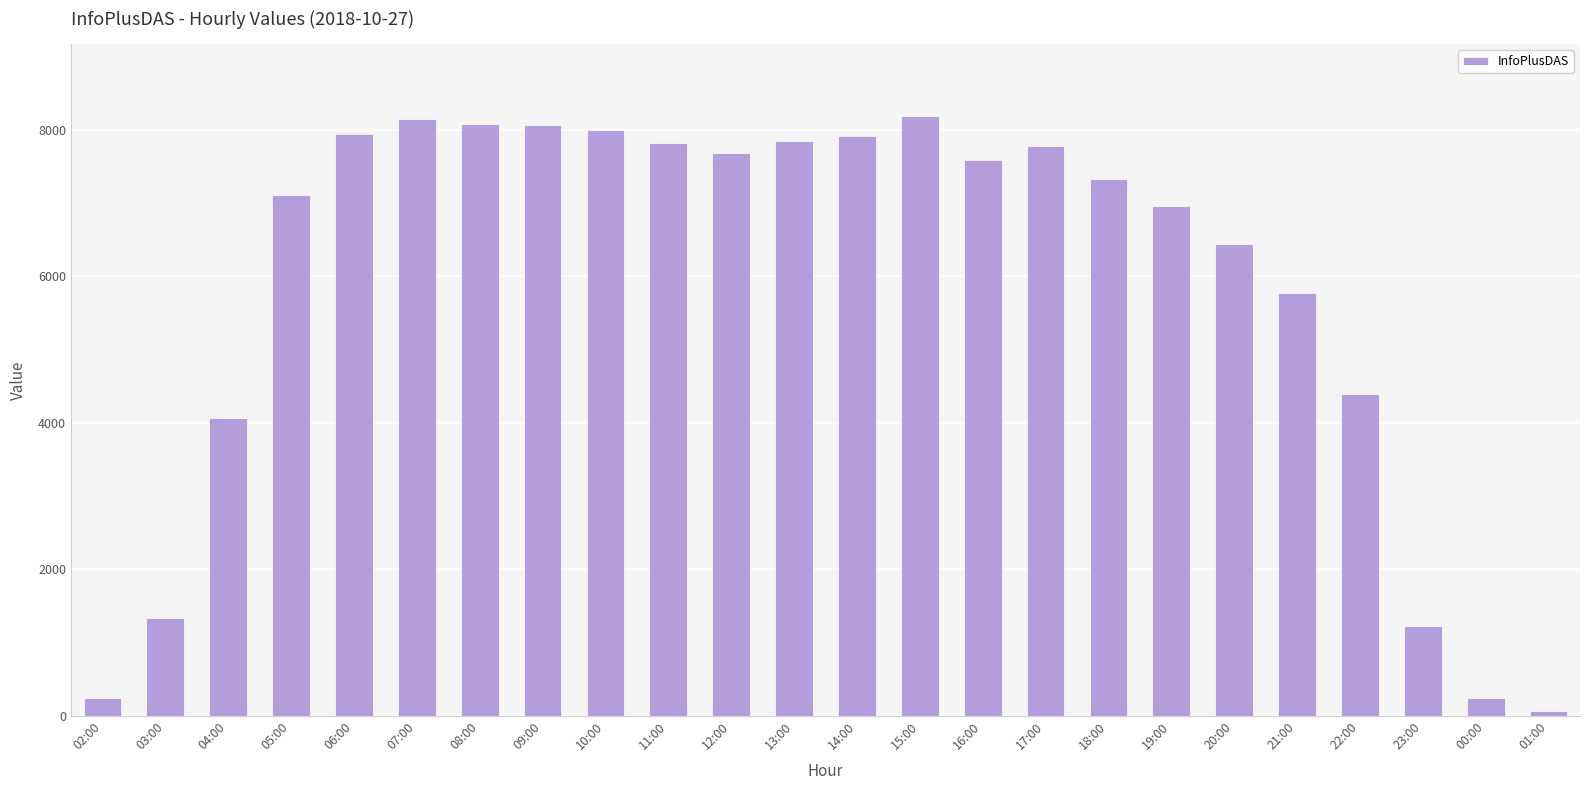

What is the difference between the second highest and minimum values?

8095